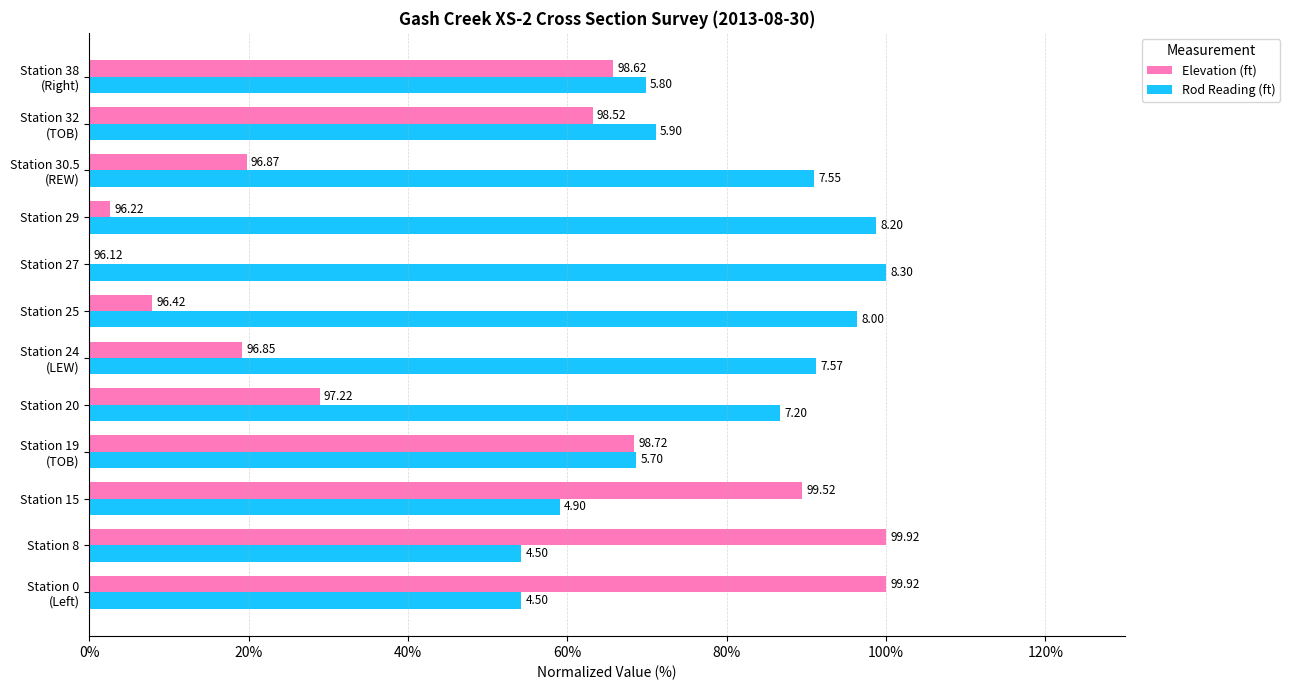

At how many categories does at least one series exceed 39?

12